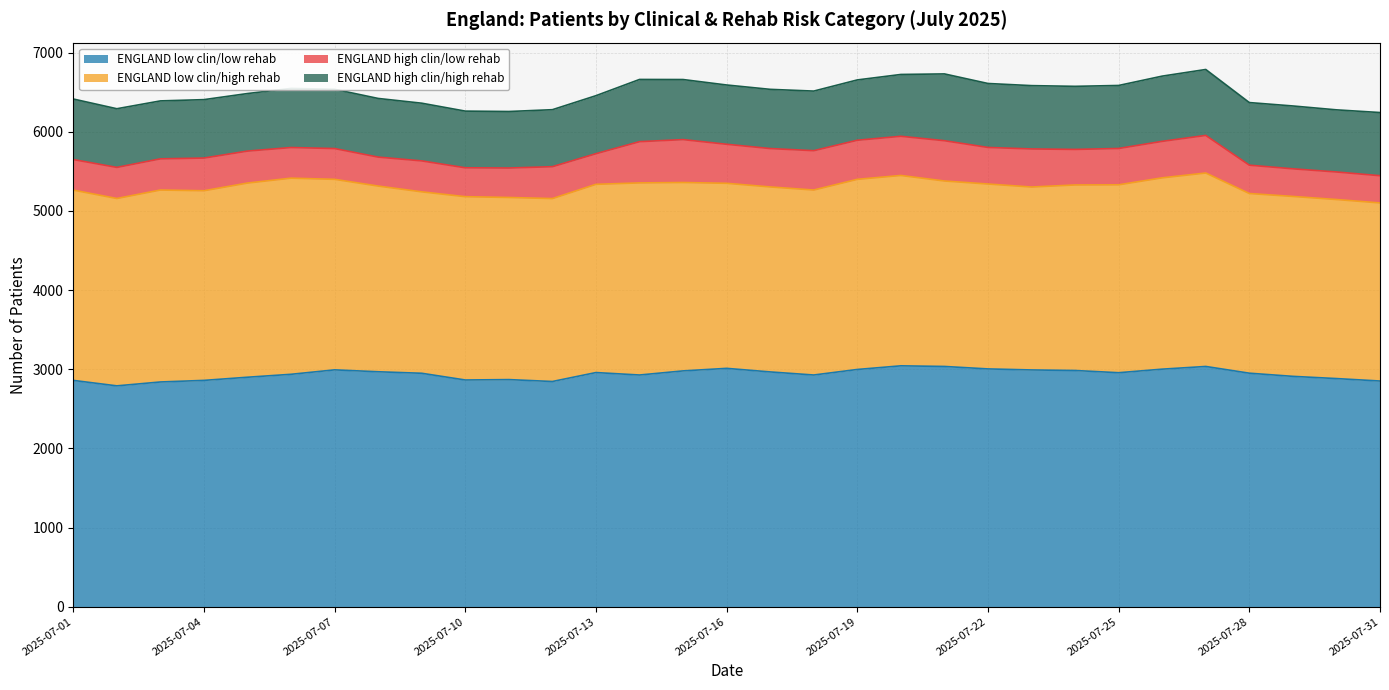

Which category has the lowest value in the ENGLAND high clin/low rehab series?

2025-07-31